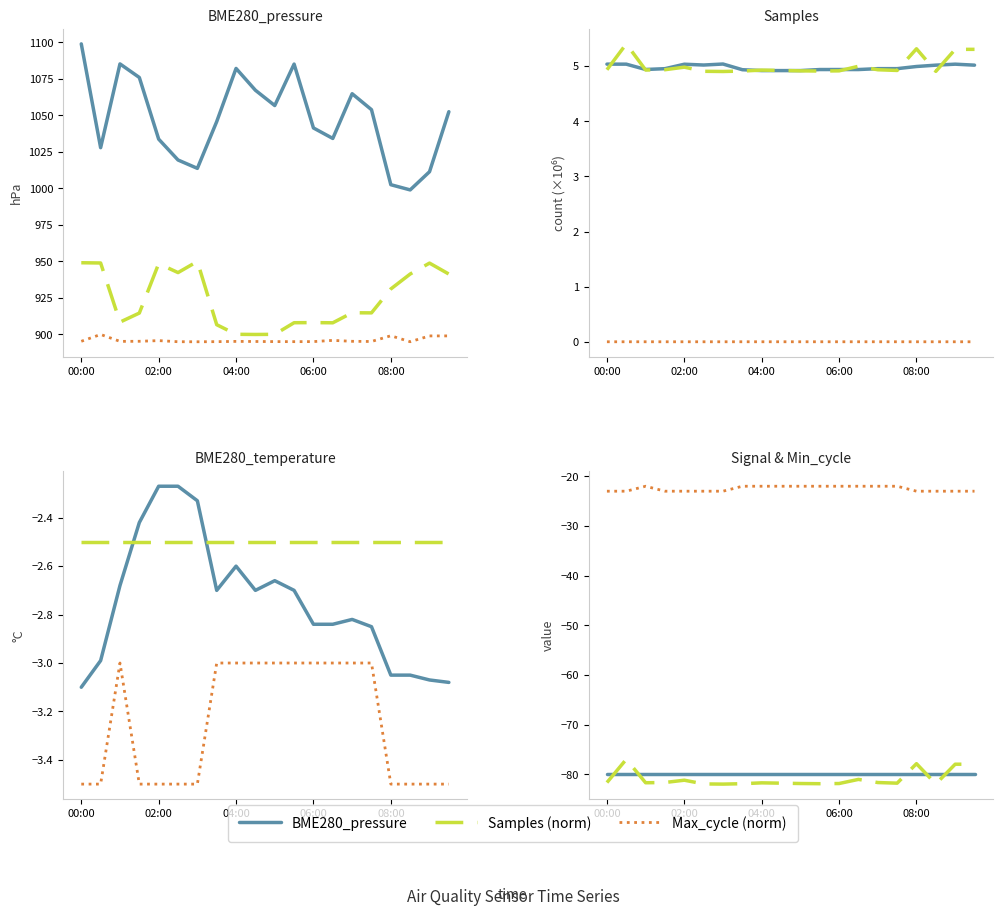

Which series has the largest range (max minus min)?

BME280_pressure